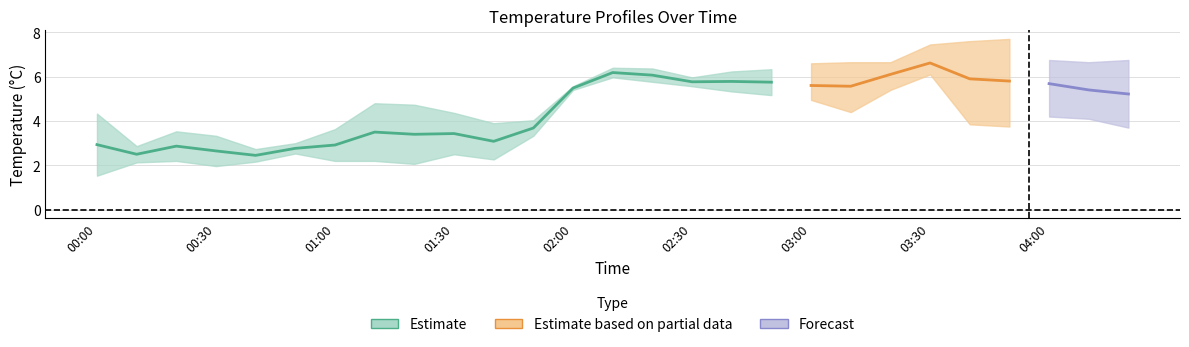

Which category has the highest value across all series?

03:50